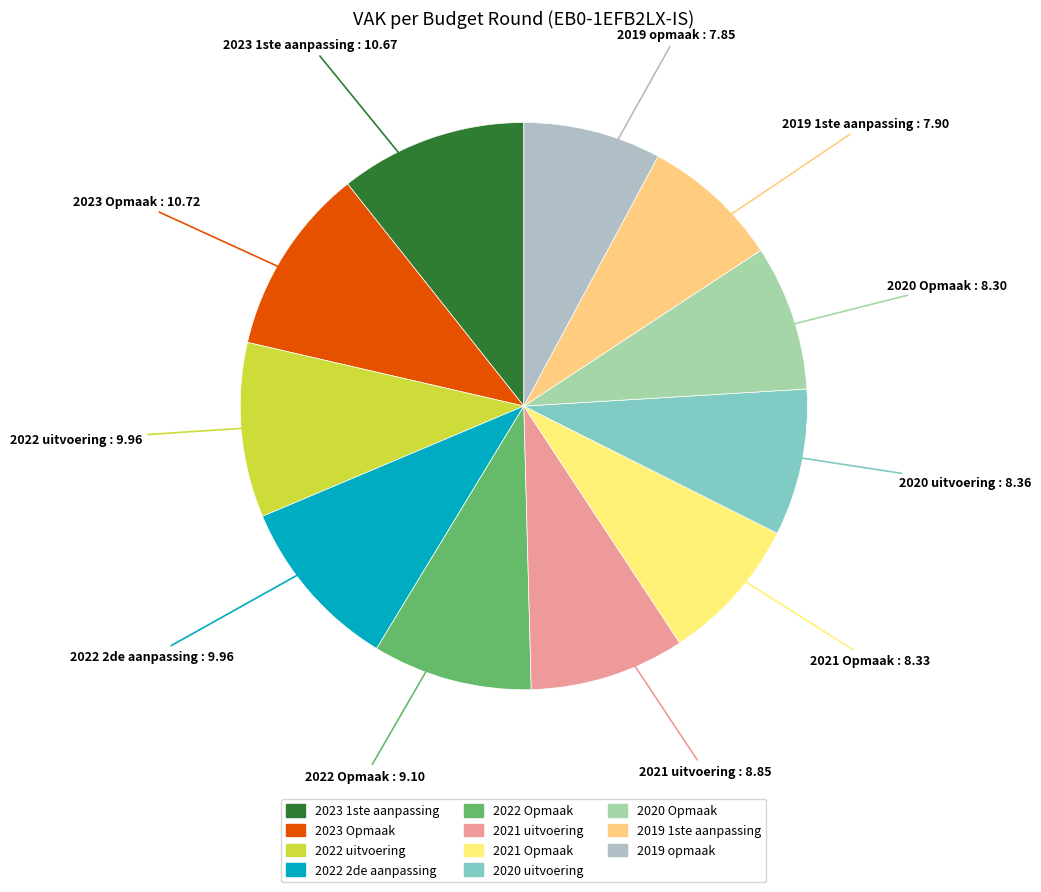

Which has a higher value, 2020 uitvoering or 2023 Opmaak?

2023 Opmaak